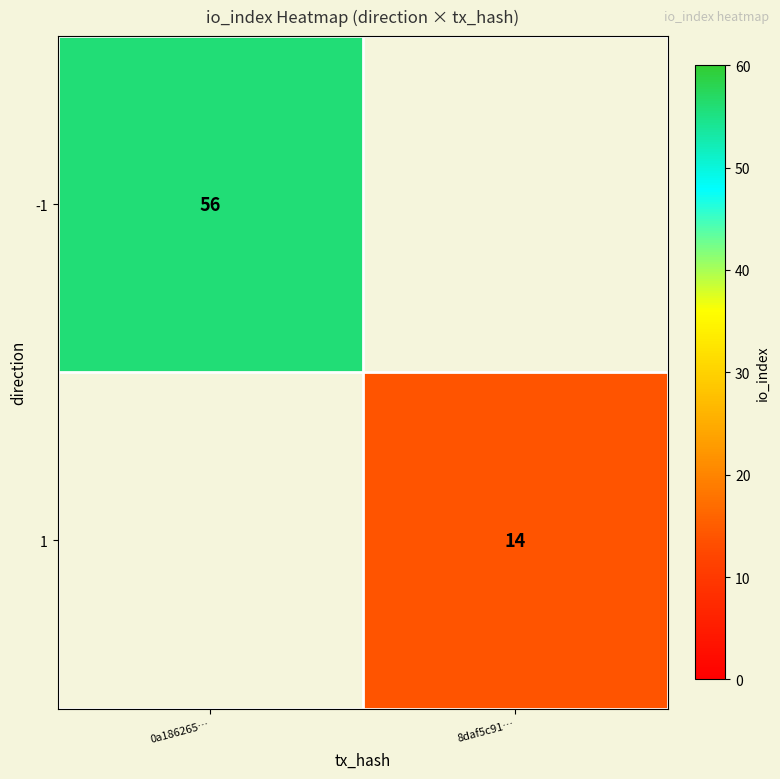

Is the value of -1 at 0a186265… greater than the value of 1 at 8daf5c91…?

Yes